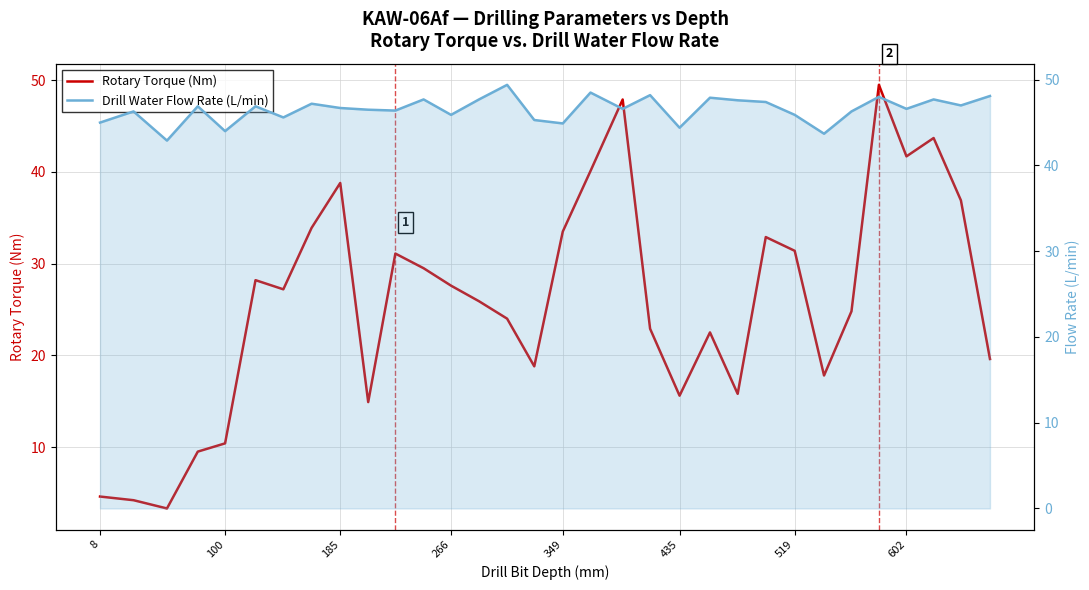

Count the number of data series in this chart.

2